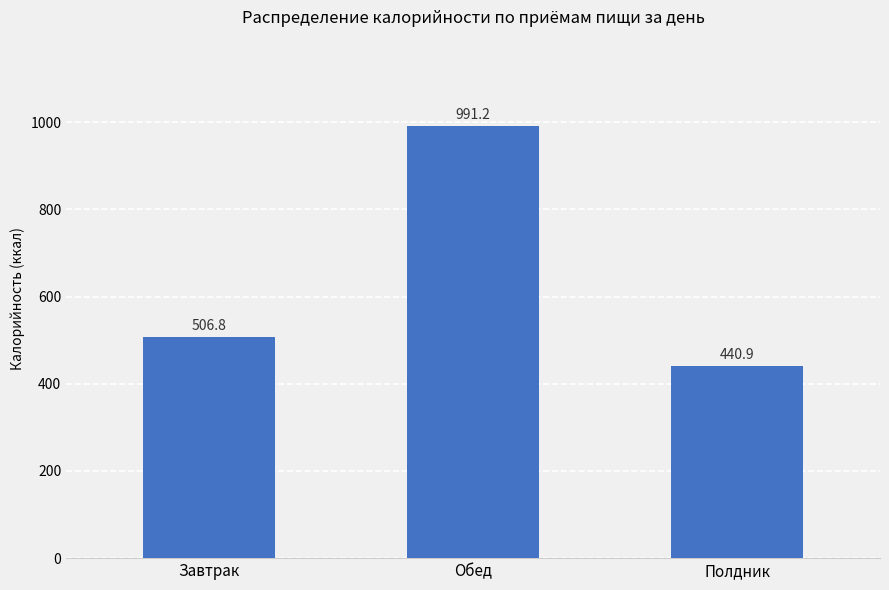

What position from the right is Обед?

2